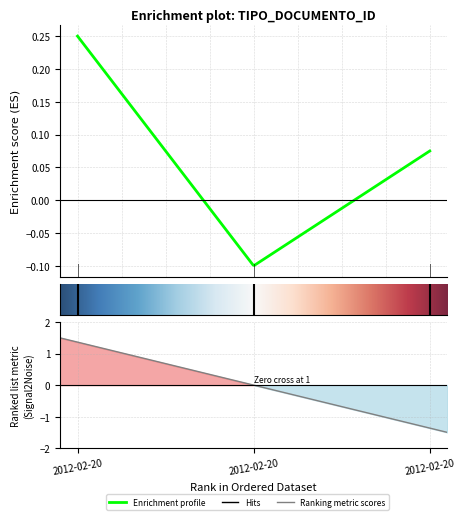

What position from the right is 2012-02-20 10:05:22 (Informe)?

2